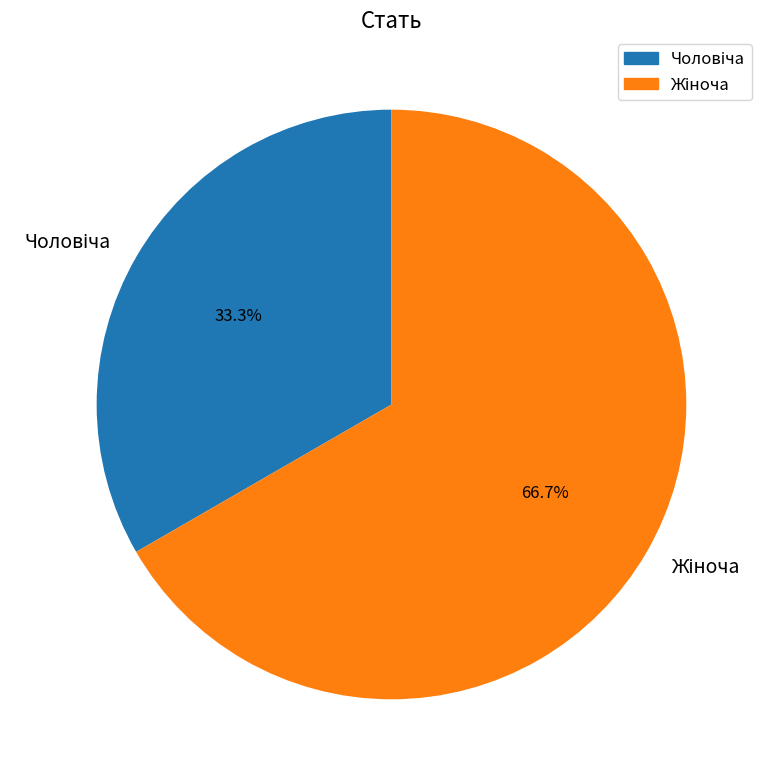

To the nearest percent, what is the average slice percentage?

50%